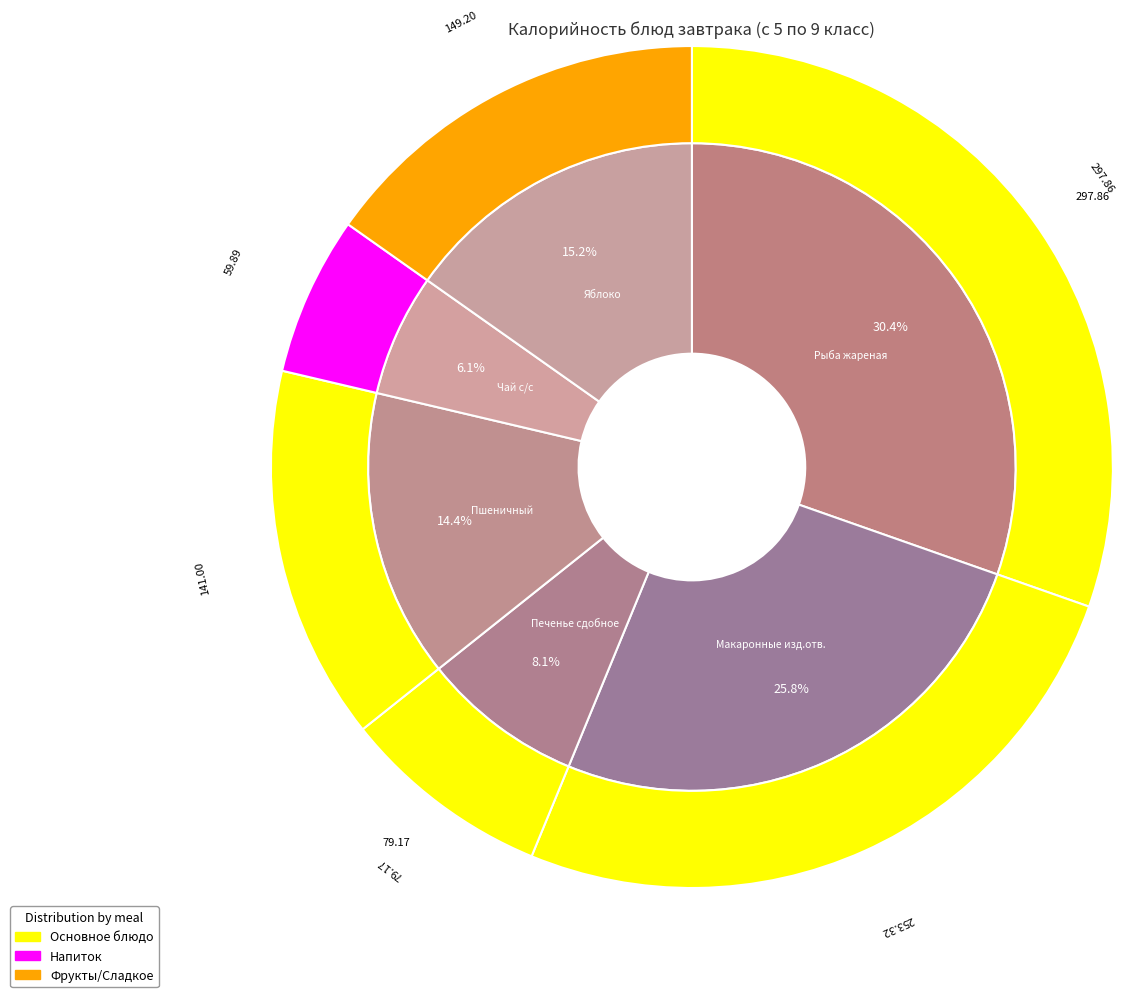

What is the ratio of the value at Пшеничный to the value at Макаронные изд.отв.?

0.6